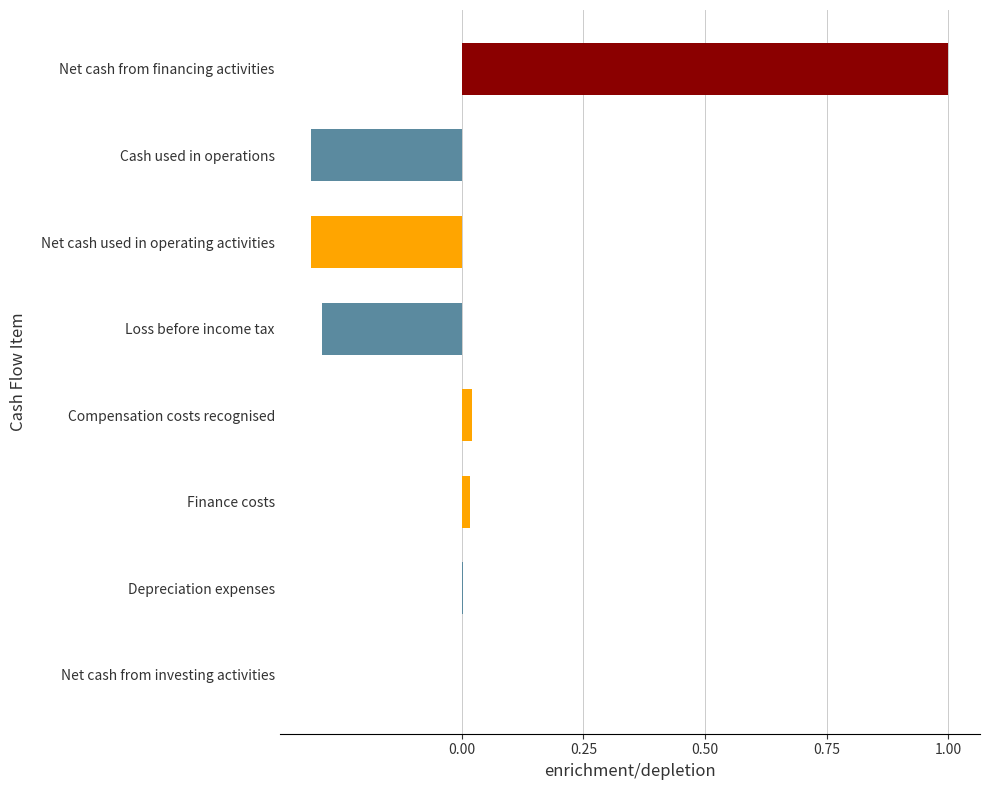

Is it true that the value at Loss before income tax is -0.3?

True